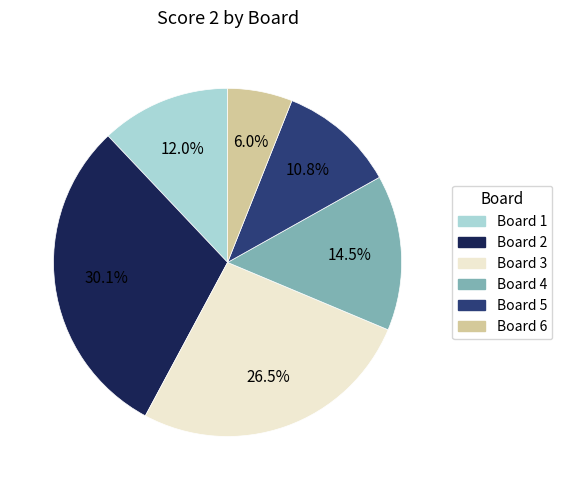

Is Board 2 the majority of the pie?

No